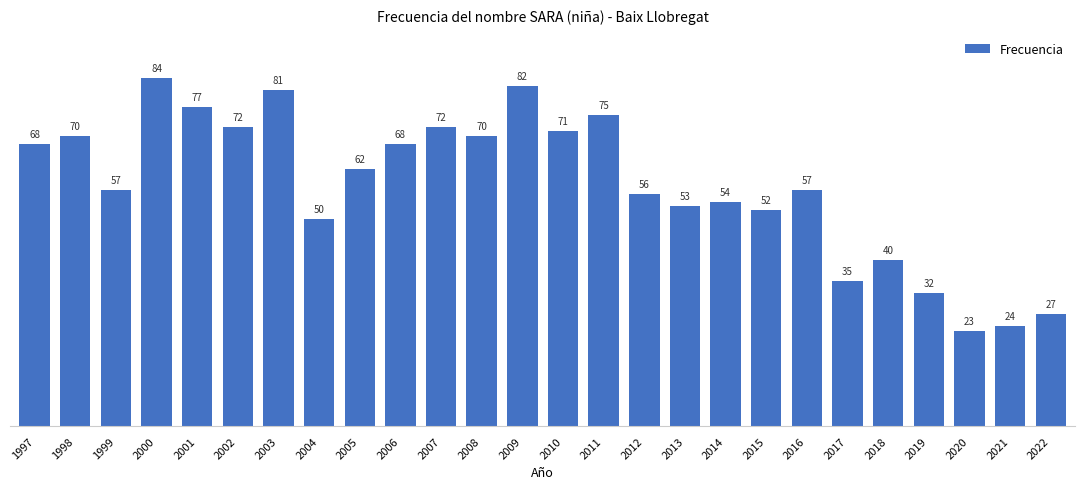

Between 2010 and 2016, which is larger?

2010